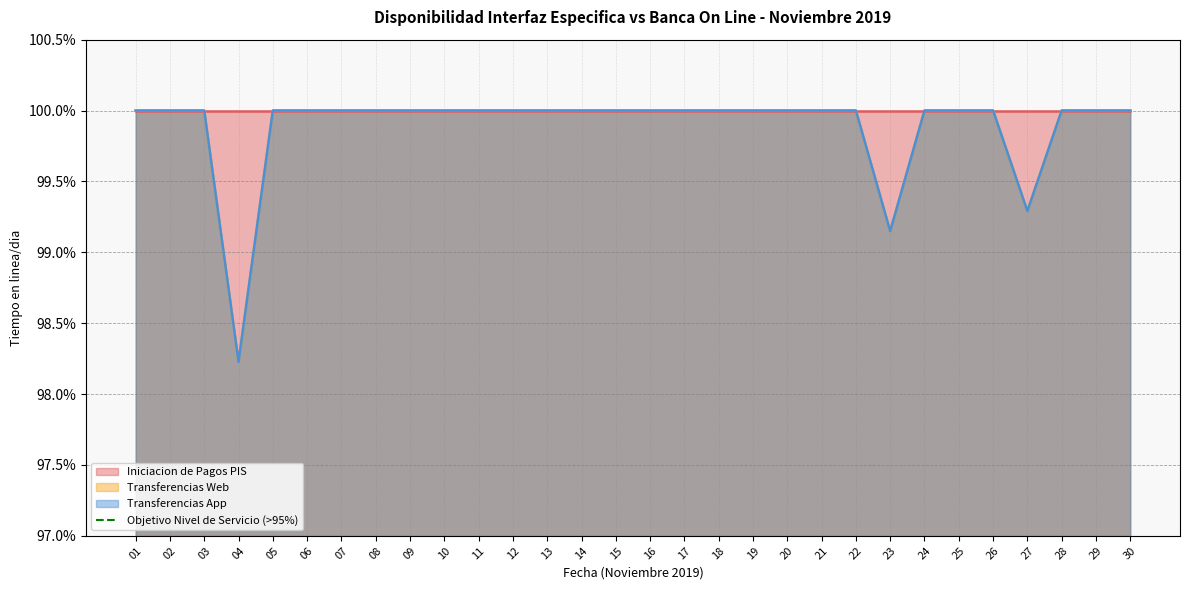

List the labels in order of Transferencias Web value, largest first.

01, 02, 03, 05, 06, 07, 08, 09, 10, 11, 12, 13, 14, 15, 16, 17, 18, 19, 20, 21, 22, 24, 25, 26, 28, 29, 30, 27, 23, 04